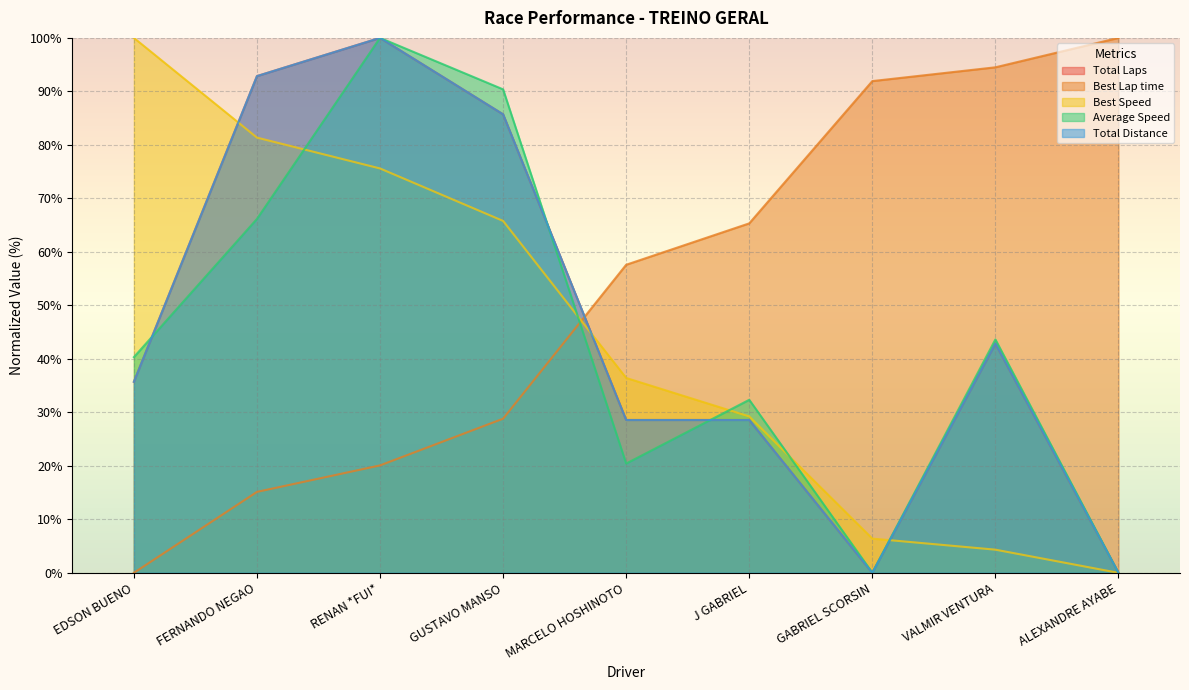

Which series ends up on top after the final intersection of Best Lap time and Best Speed?

Best Lap time